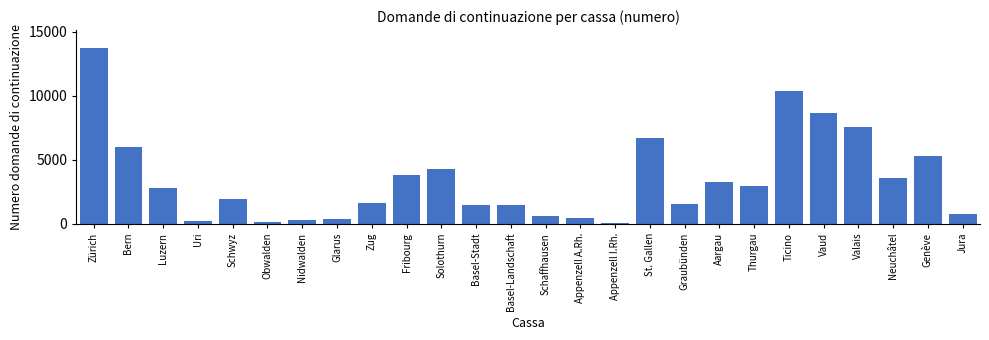

Is it true that the value at Fribourg is 6106?

False